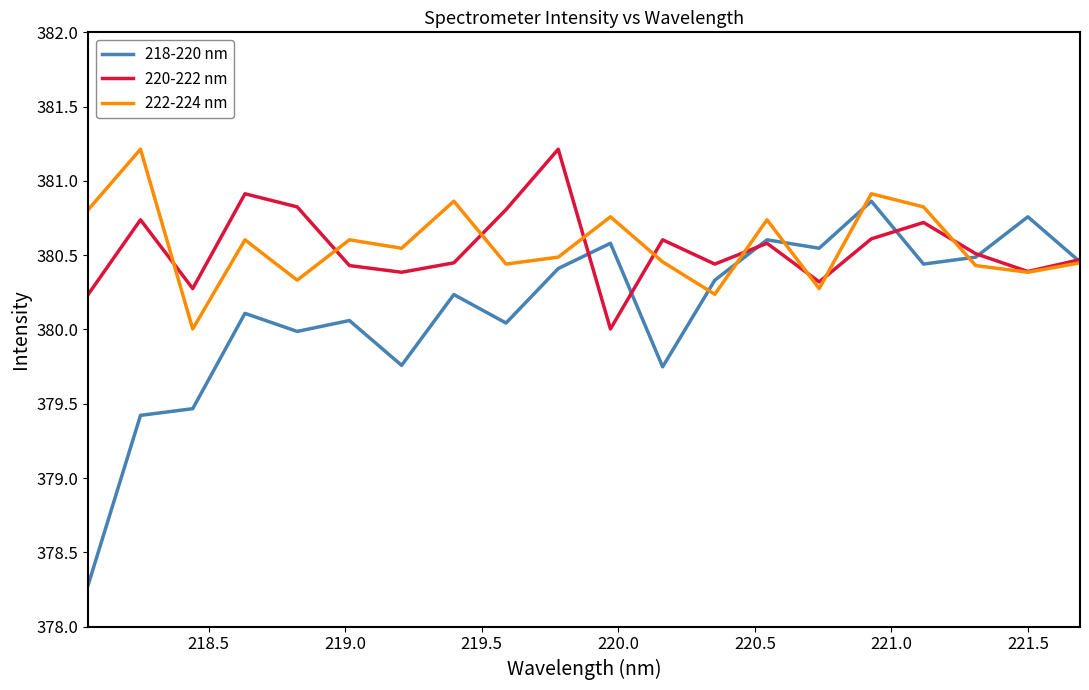

Which series has the largest range (max minus min)?

218-220 nm